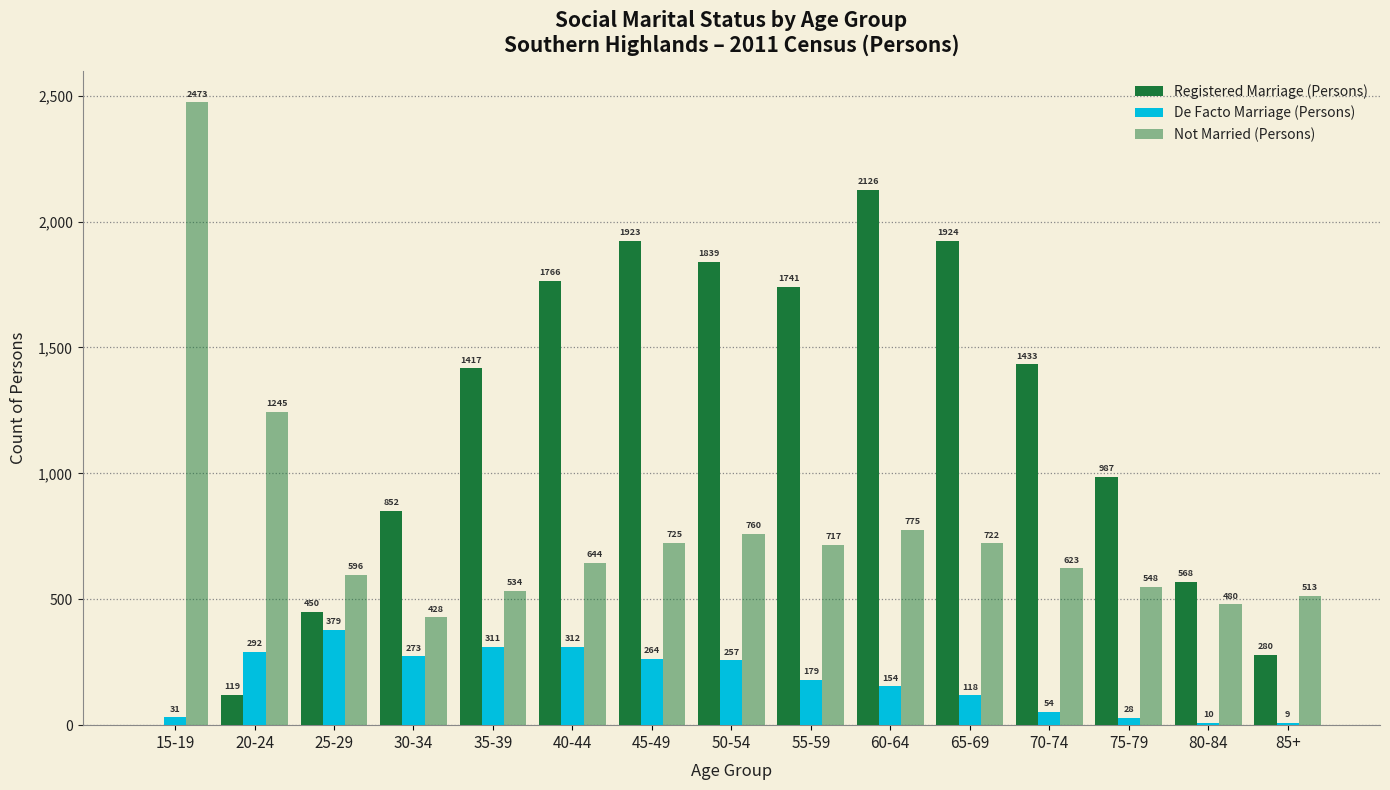

How many distinct data groups are displayed?

3